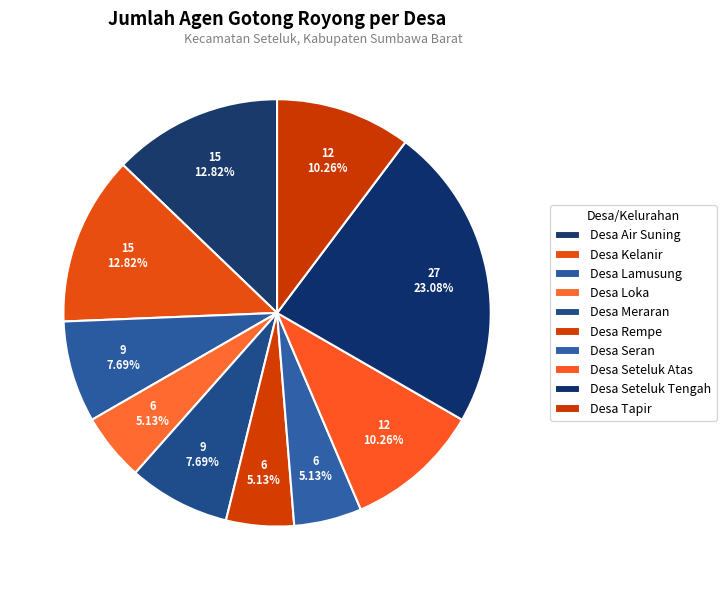

Which has a higher value, Desa Seteluk Atas or Desa Loka?

Desa Seteluk Atas